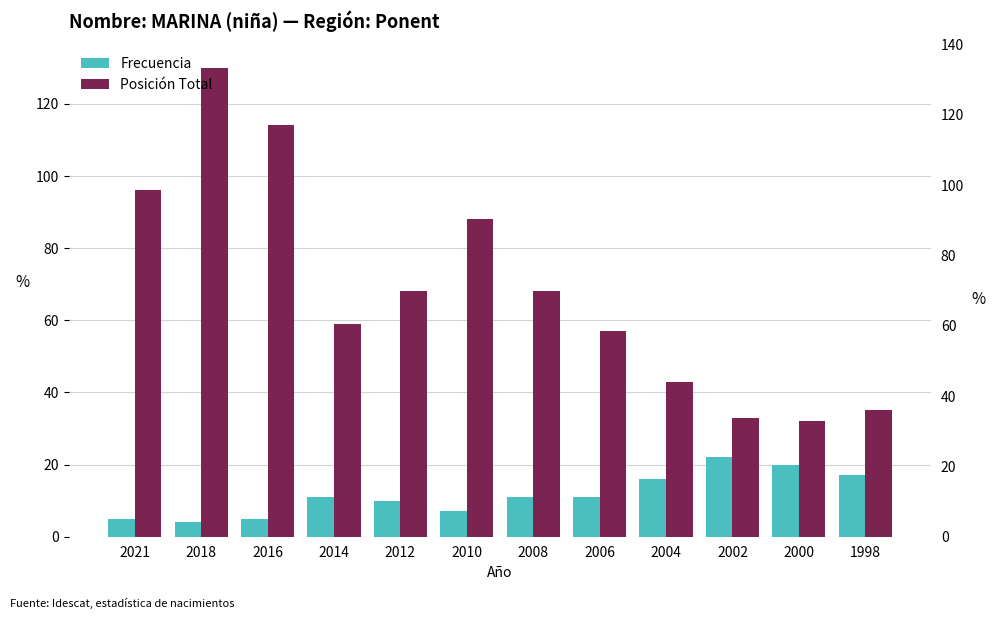

The value of Posición Total at 2006 is 57. True or false?

True